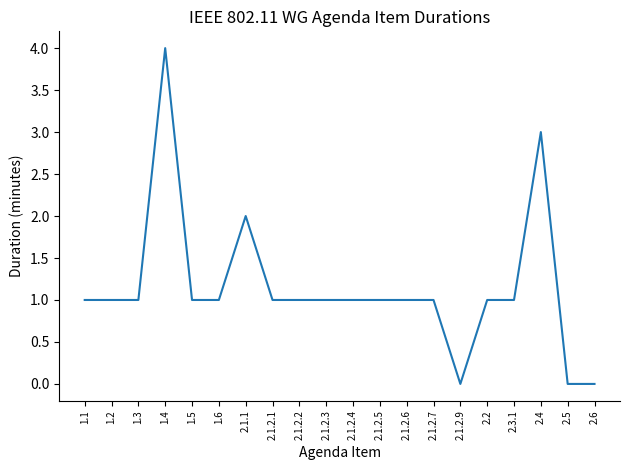

What is the sum of all values?

23